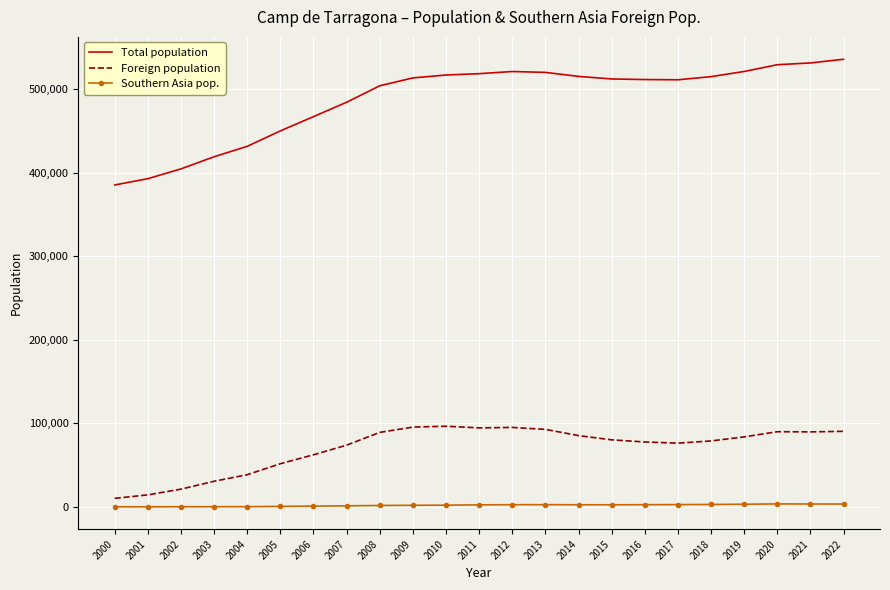

Rank the series by their maximum value, from lowest to highest.

Southern Asia pop., Foreign population, Total population